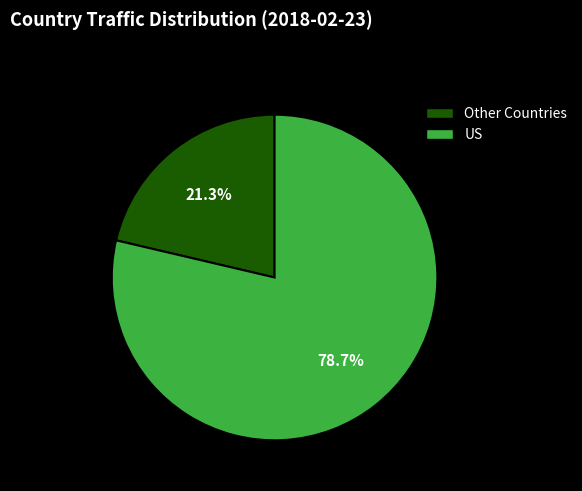

Is there a majority slice in this chart?

Yes